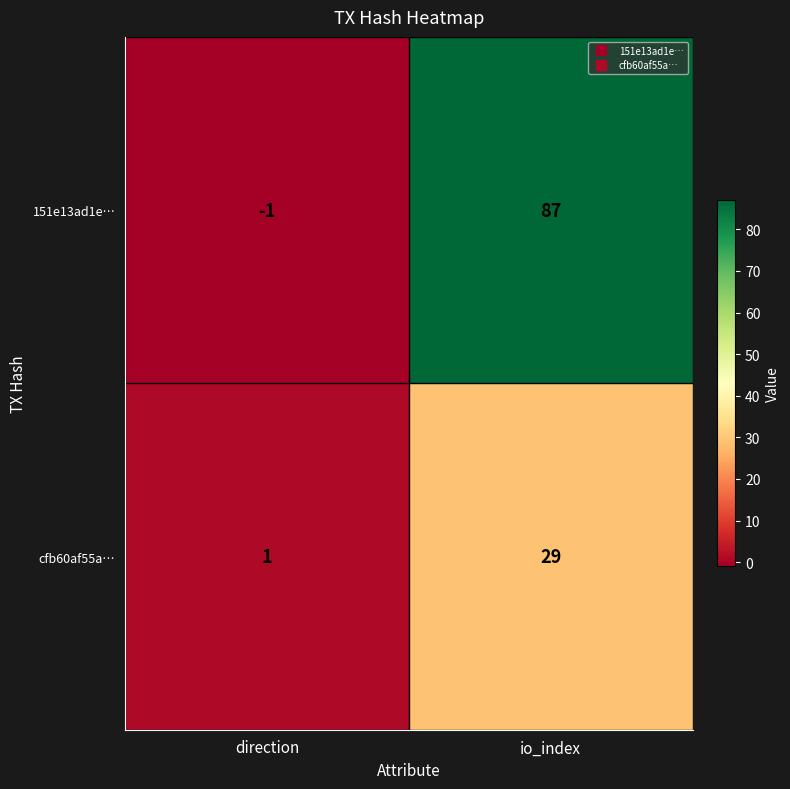

At how many categories does at least one series exceed 85?

1